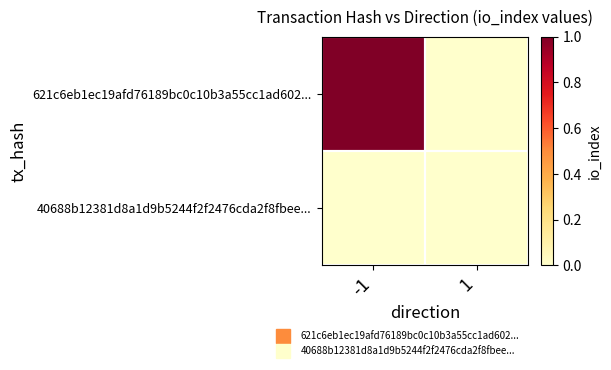

What is the spread (max minus min) of values at -1?

1